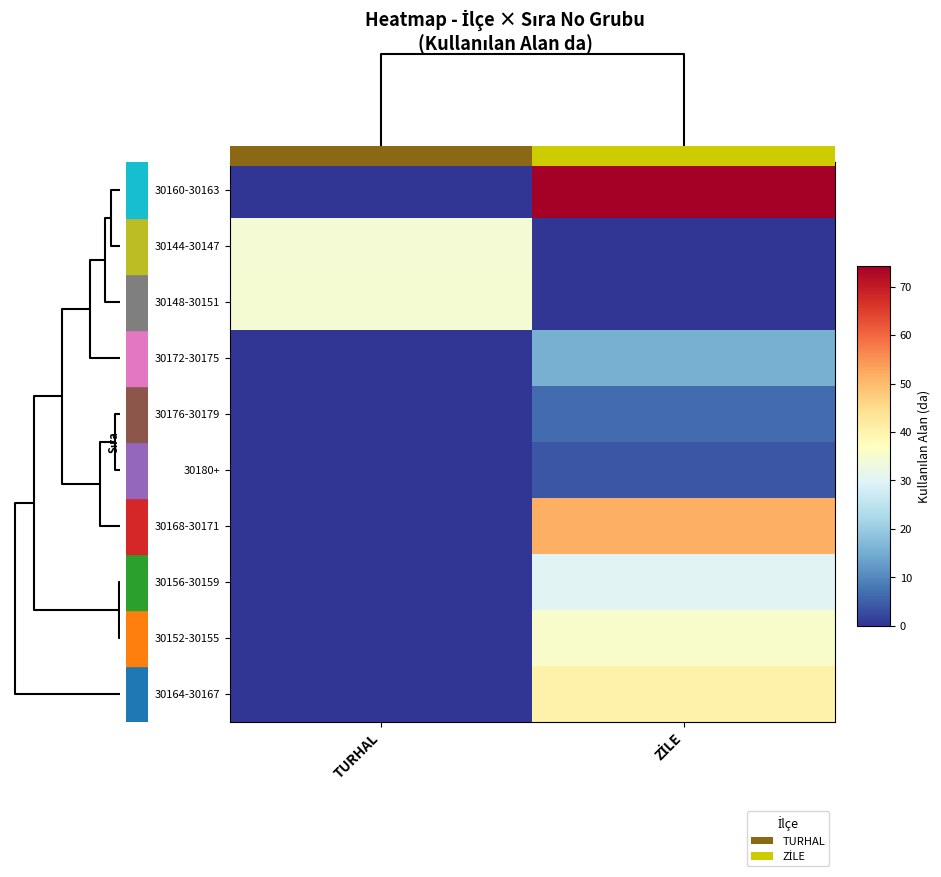

At how many categories does at least one series exceed 44?

1